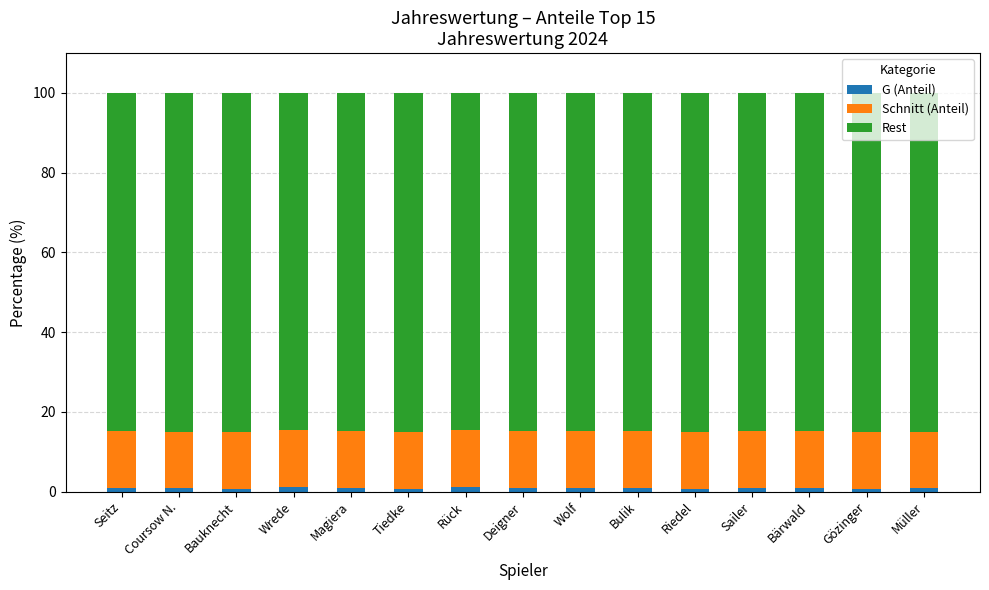

Count the number of categories in the chart.

15